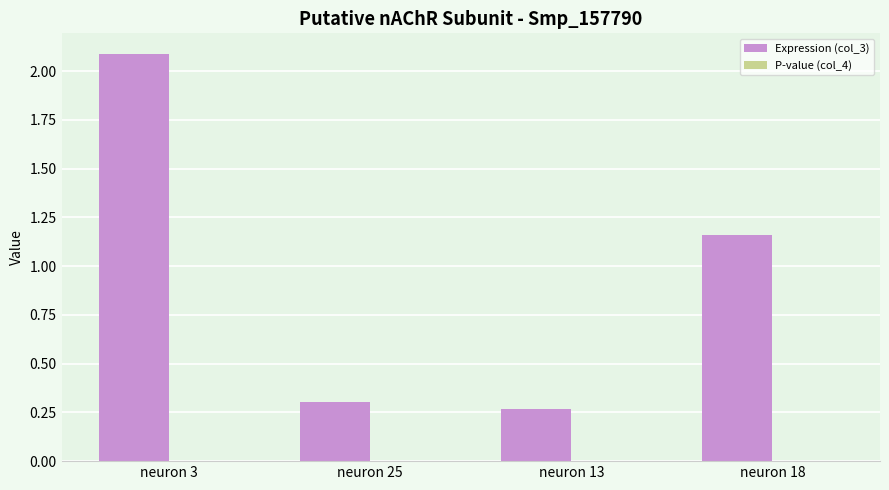

True or false: Expression (col_3) has a value of 1.4 at neuron 3.

False